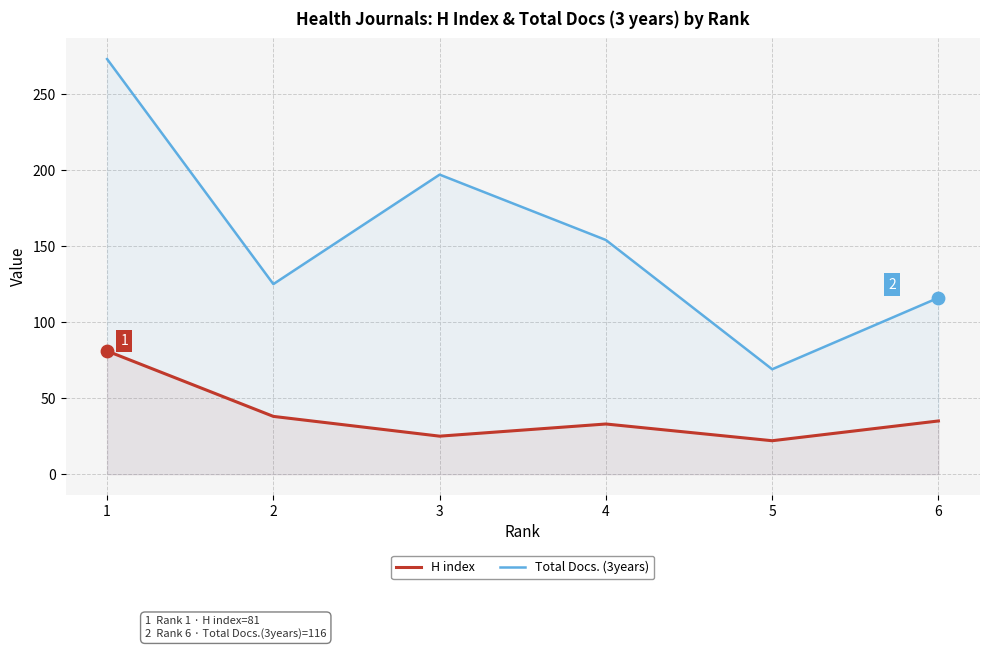

Which series contains the lowest Y value?

H index